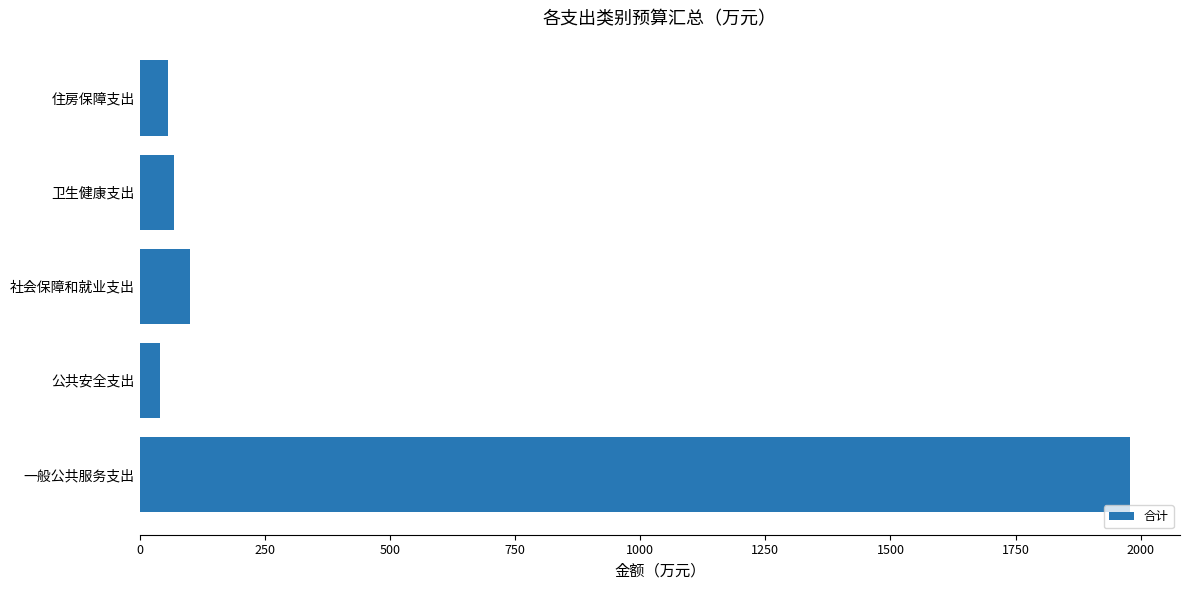

Reading bottom to top, what are all the values shown in this chart?

一般公共服务支出=1979.6	公共安全支出=40.0	社会保障和就业支出=99.6	卫生健康支出=68.6	住房保障支出=57.3